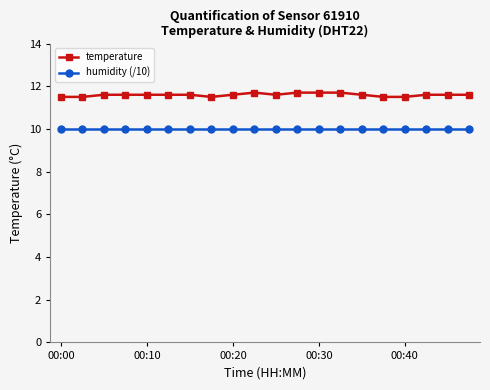

At how many categories does at least one series exceed 11?

20